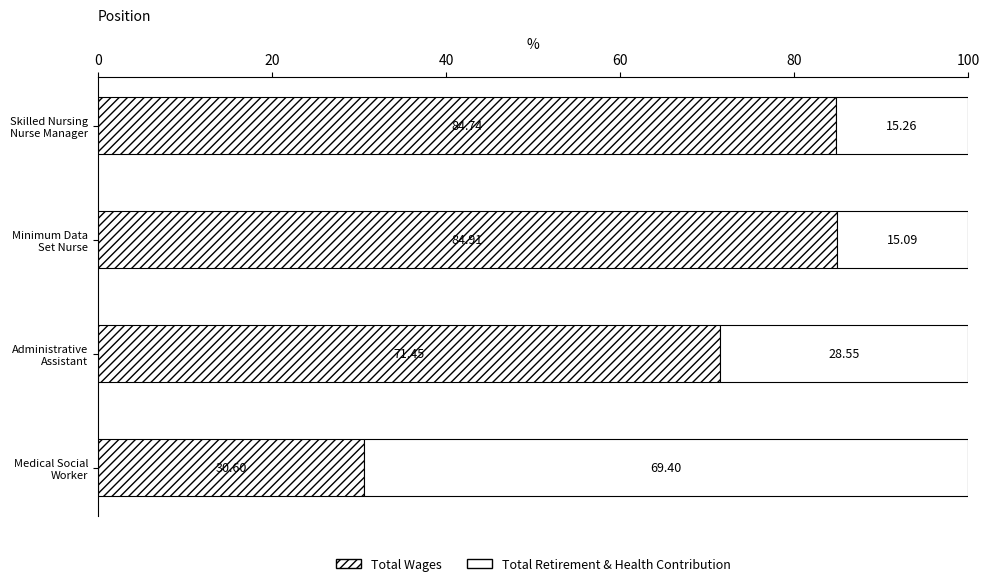

How many data points does each series have?

4